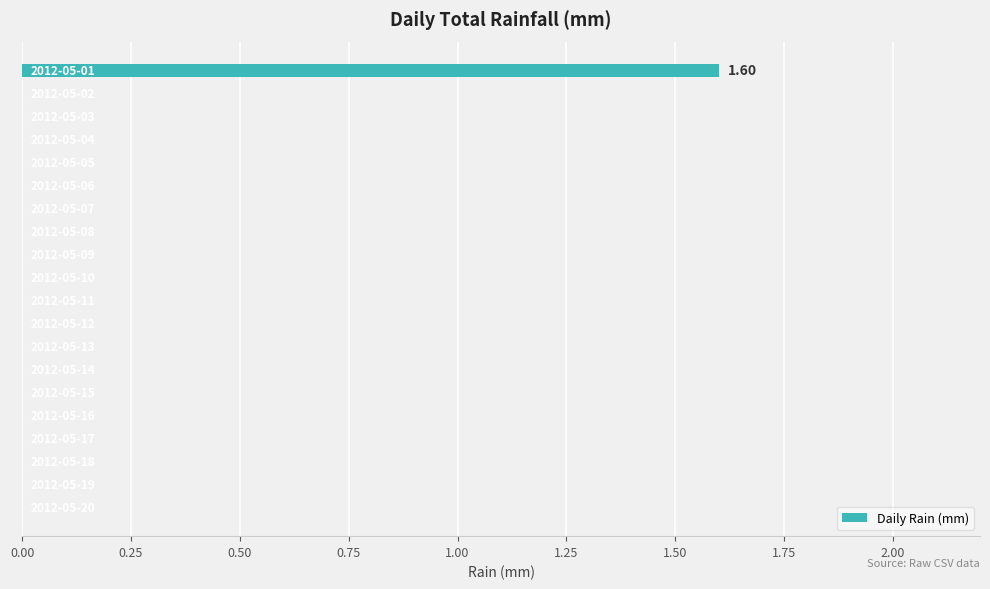

What is the sum of all values?

1.6